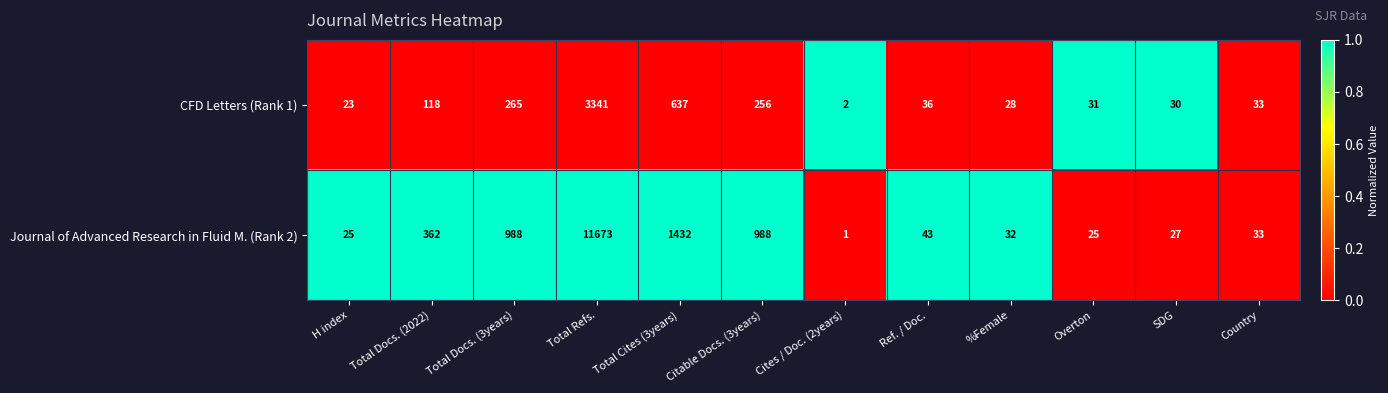

What is the greatest value displayed?

11673